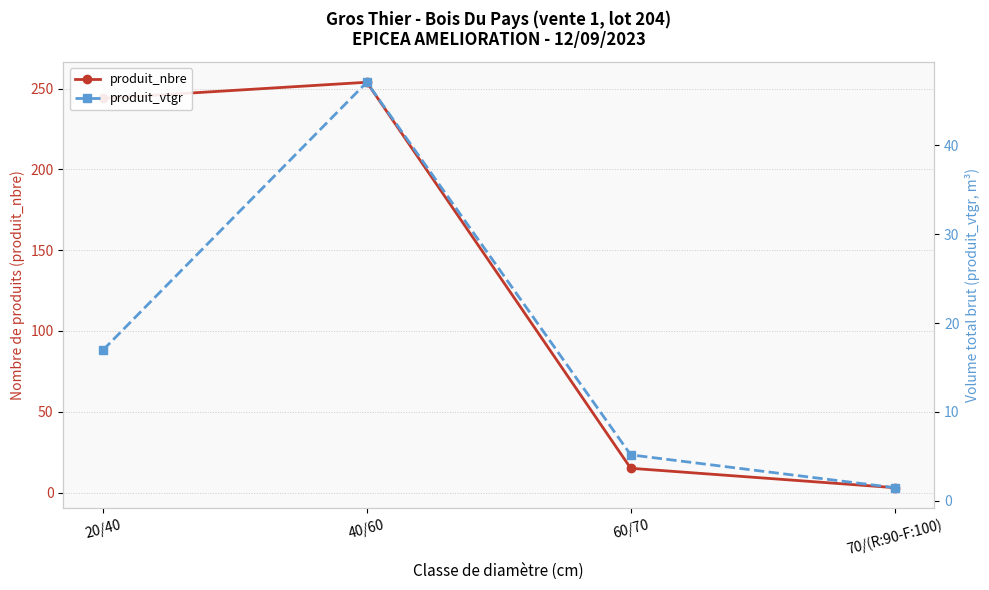

What is the label of the 4th point from the right?

20/40